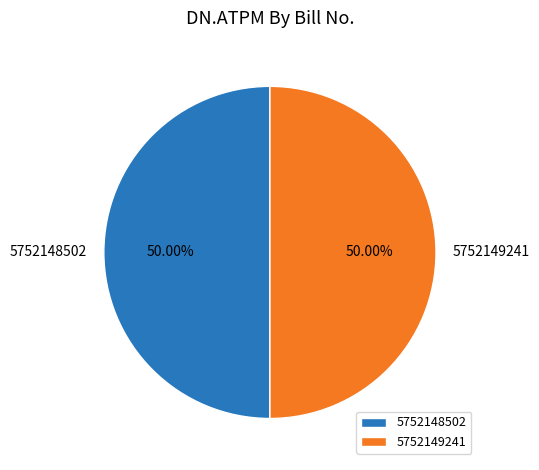

The 5752148502 slice represents 50% of the pie. True or false?

True